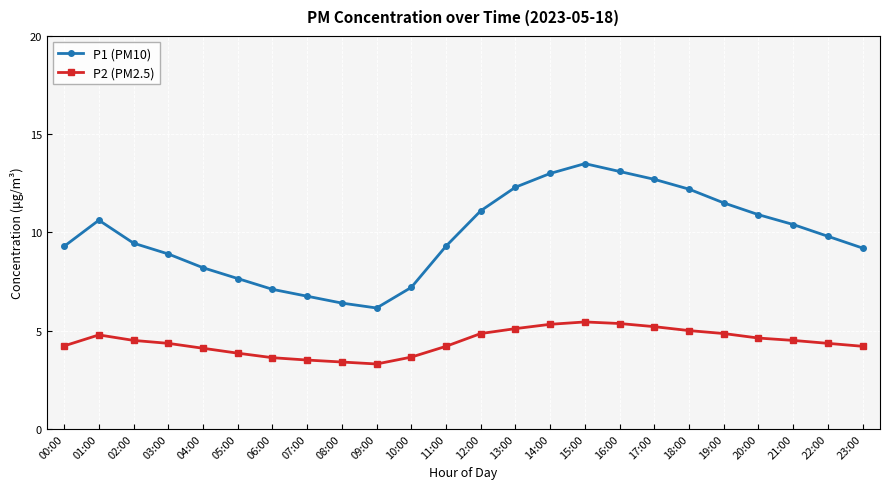

Count the number of categories in the chart.

24